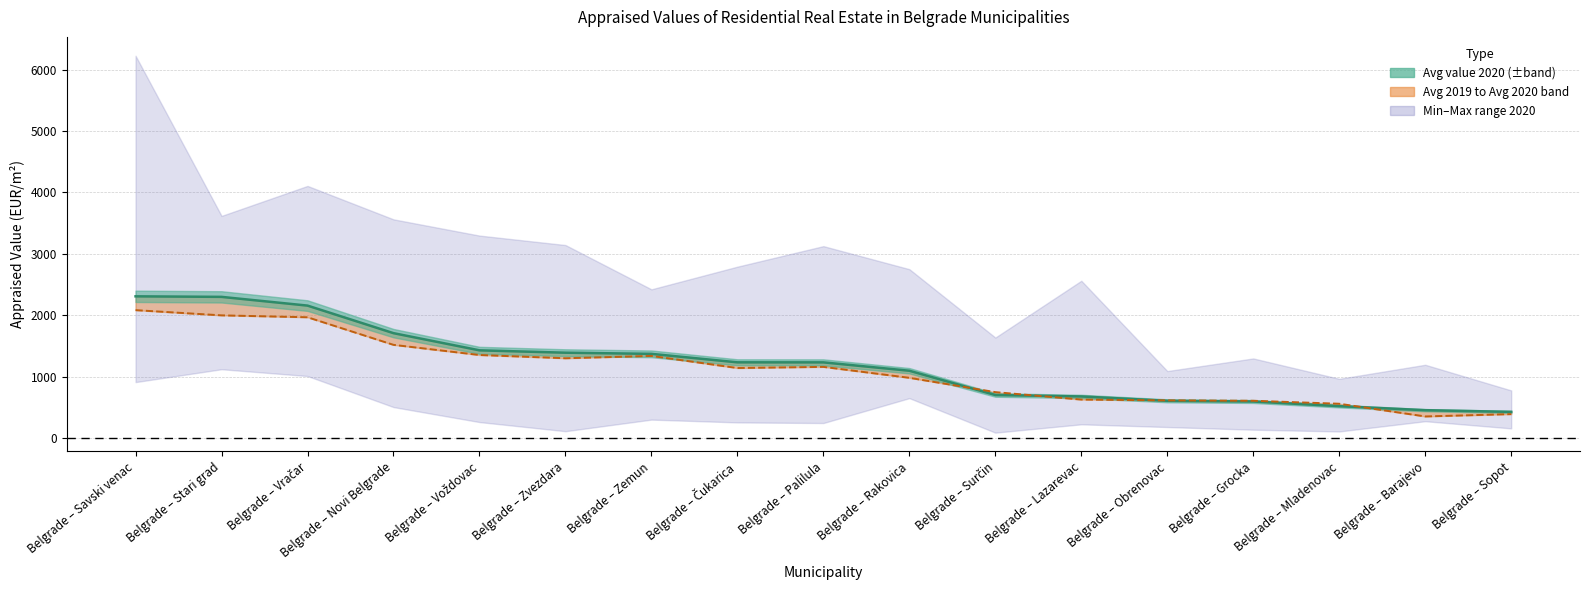

Where does the Avg value 2020 series first go above 1232?

Belgrade – Savski venac